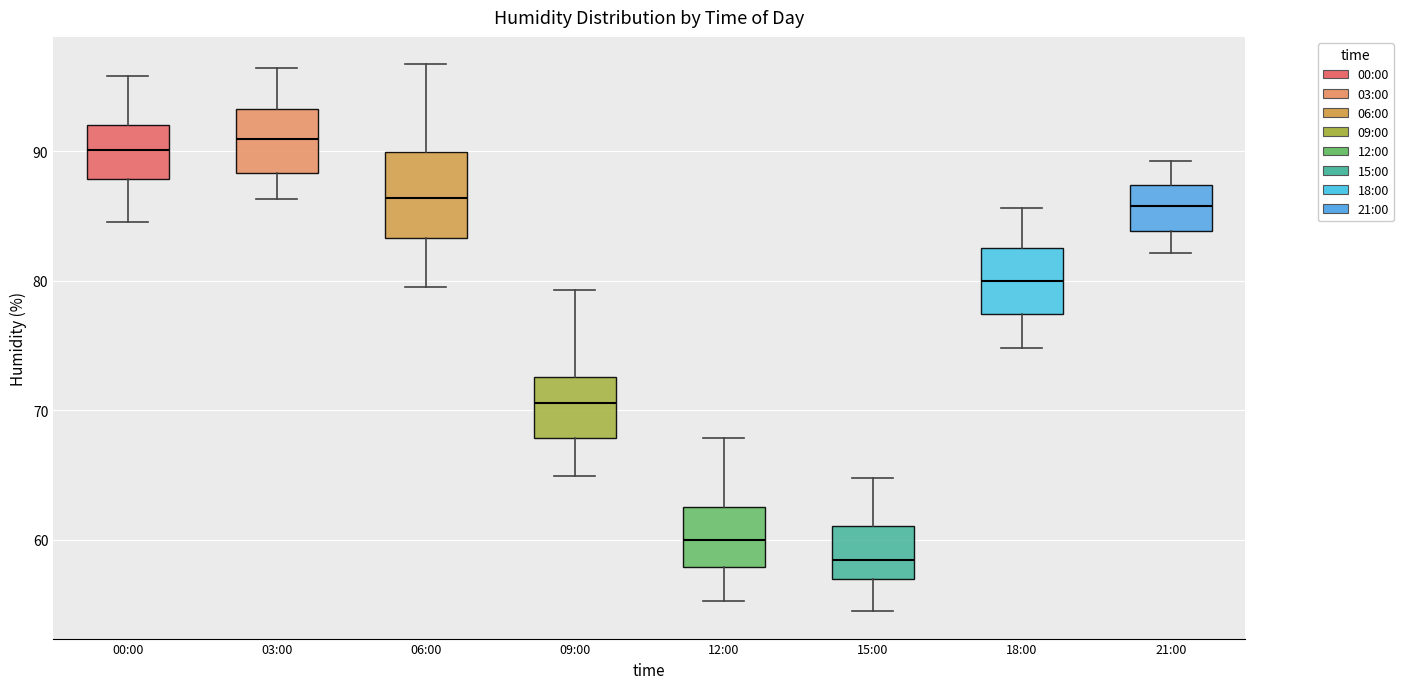

Where is the upper edge of the box for 00:00 on the y-axis? The values are not printed on the chart, so give them approximately, as read against the axis.

92